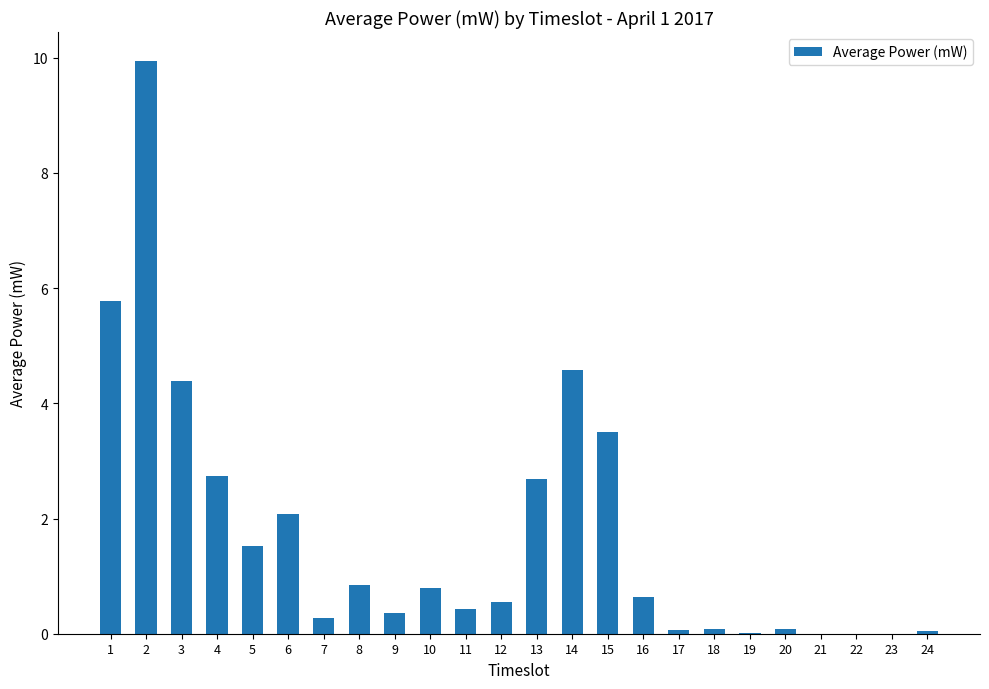

Which has a higher value, 7 or 15?

15